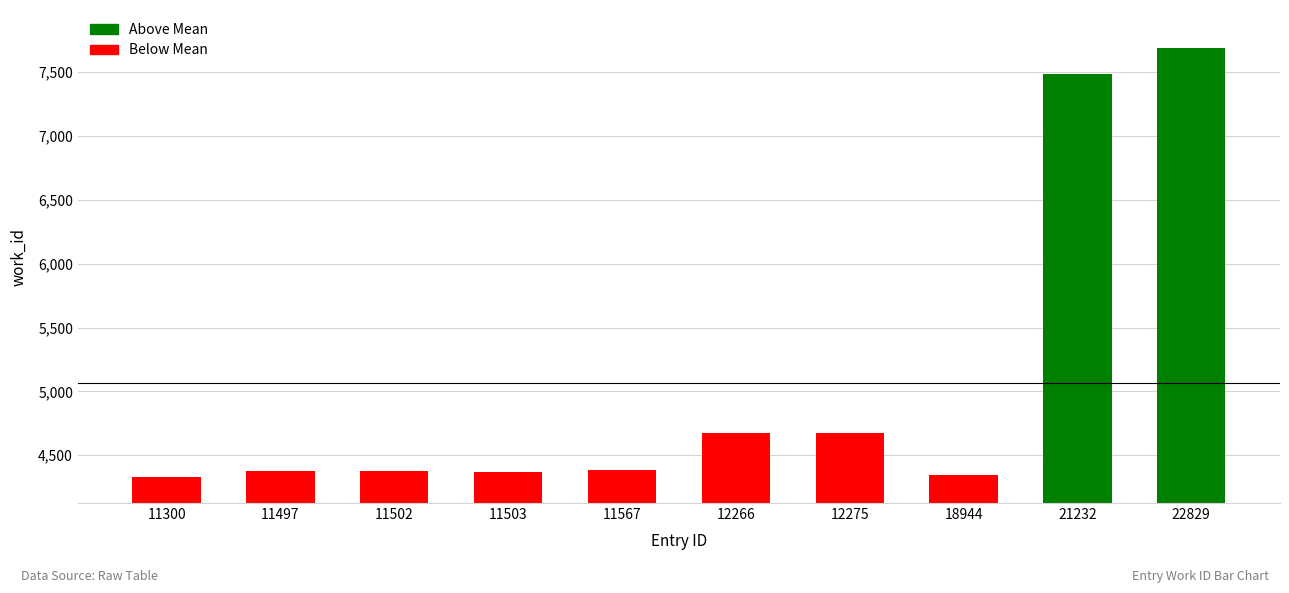

Read the value at 11503.

4370